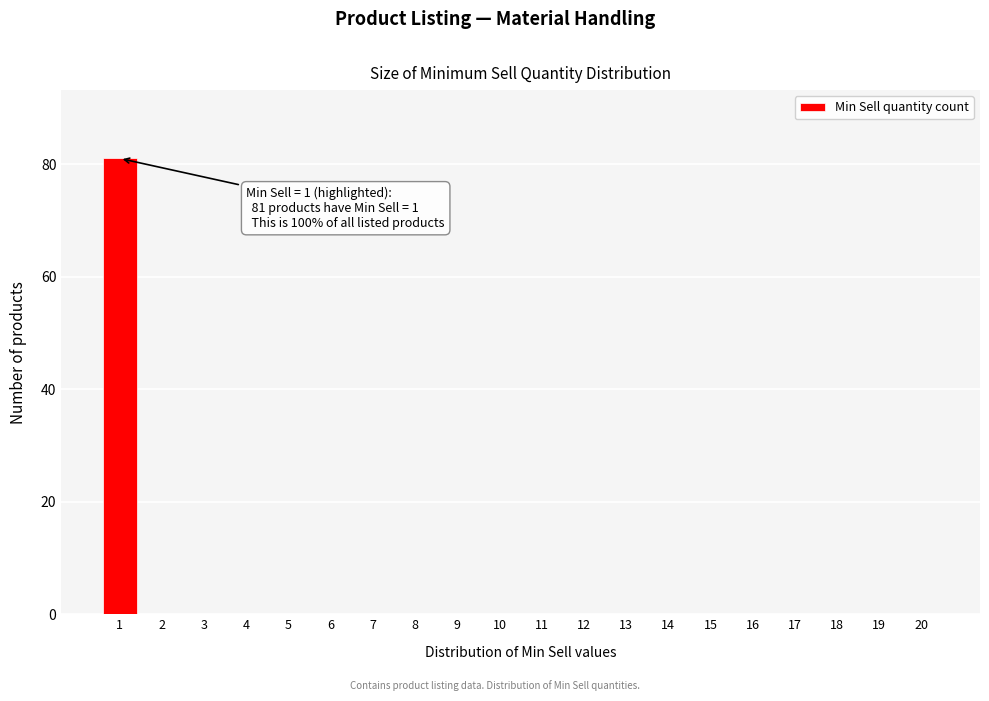

Reading left to right, what are all the values shown in this chart?

1=81	2=0	3=0	4=0	5=0	6=0	7=0	8=0	9=0	10=0	11=0	12=0	13=0	14=0	15=0	16=0	17=0	18=0	19=0	20=0